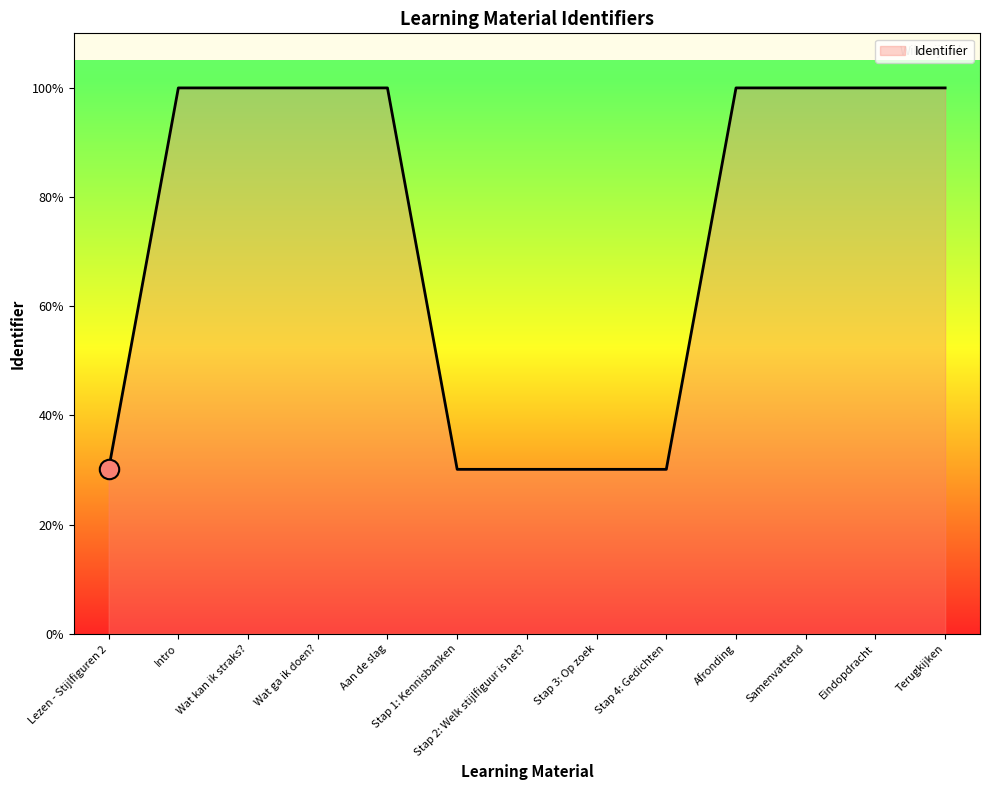

What value does the data have at Stap 2: Welk stijlfiguur is het?, to the nearest 100?

1852400